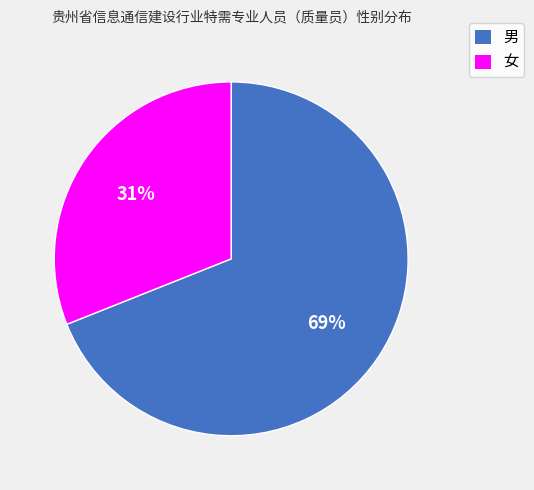

How many segments does this pie chart have?

2